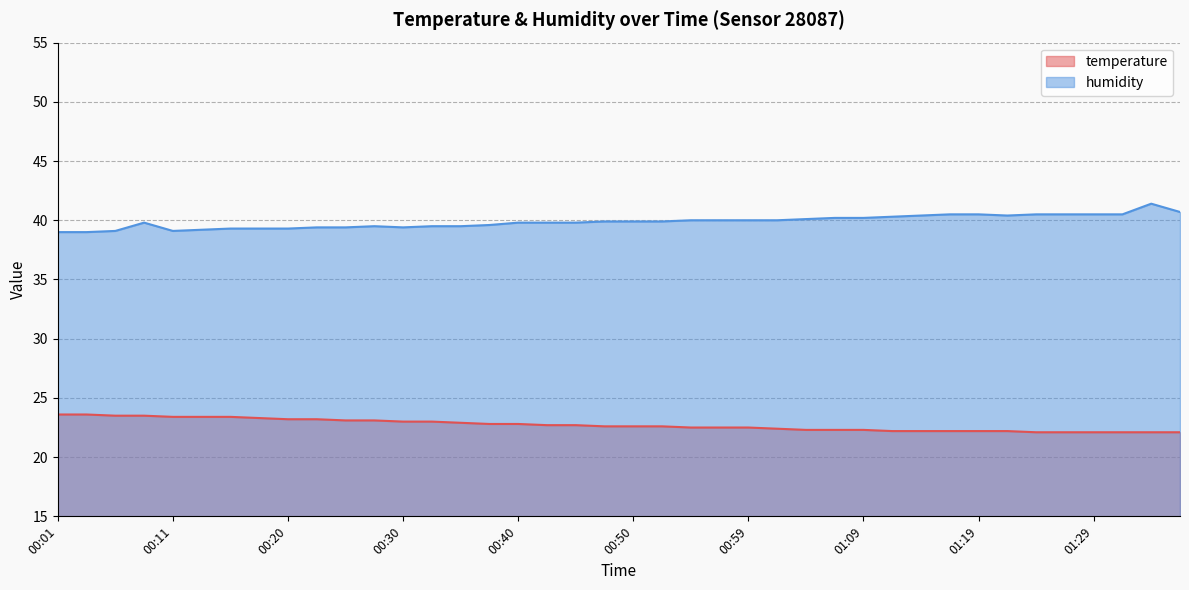

Reading left to right, extract all data points from this chart.

temperature: 00:01=23.6	00:03=23.6	00:06=23.5	00:08=23.5	00:11=23.4	00:13=23.4	00:15=23.4	00:18=23.3	00:20=23.2	00:23=23.2	00:25=23.1	00:28=23.1	00:30=23.0	00:33=23.0	00:35=22.9	00:38=22.8	00:40=22.8	00:42=22.7	00:45=22.7	00:47=22.6	00:50=22.6	00:52=22.6	00:55=22.5	00:57=22.5	00:59=22.5	01:02=22.4	01:04=22.3	01:07=22.3	01:09=22.3	01:12=22.2	01:14=22.2	01:17=22.2	01:19=22.2	01:22=22.2	01:24=22.1	01:27=22.1	01:29=22.1	01:32=22.1	01:34=22.1	01:36=22.1
humidity: 00:01=39.0	00:03=39.0	00:06=39.1	00:08=39.8	00:11=39.1	00:13=39.2	00:15=39.3	00:18=39.3	00:20=39.3	00:23=39.4	00:25=39.4	00:28=39.5	00:30=39.4	00:33=39.5	00:35=39.5	00:38=39.6	00:40=39.8	00:42=39.8	00:45=39.8	00:47=39.9	00:50=39.9	00:52=39.9	00:55=40.0	00:57=40.0	00:59=40.0	01:02=40.0	01:04=40.1	01:07=40.2	01:09=40.2	01:12=40.3	01:14=40.4	01:17=40.5	01:19=40.5	01:22=40.4	01:24=40.5	01:27=40.5	01:29=40.5	01:32=40.5	01:34=41.4	01:36=40.7